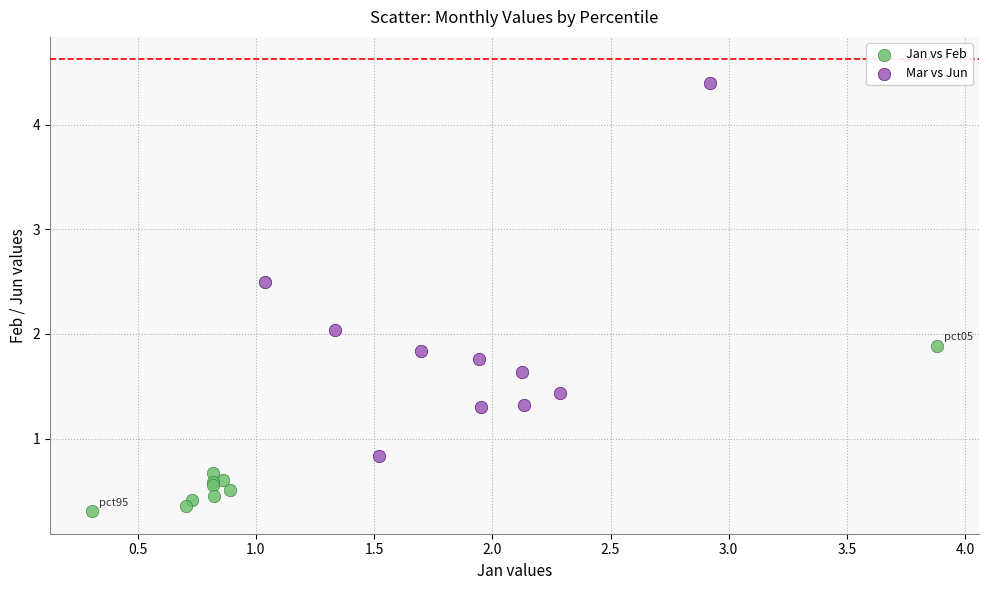

Which series contains the lowest Y value?

Jan vs Feb